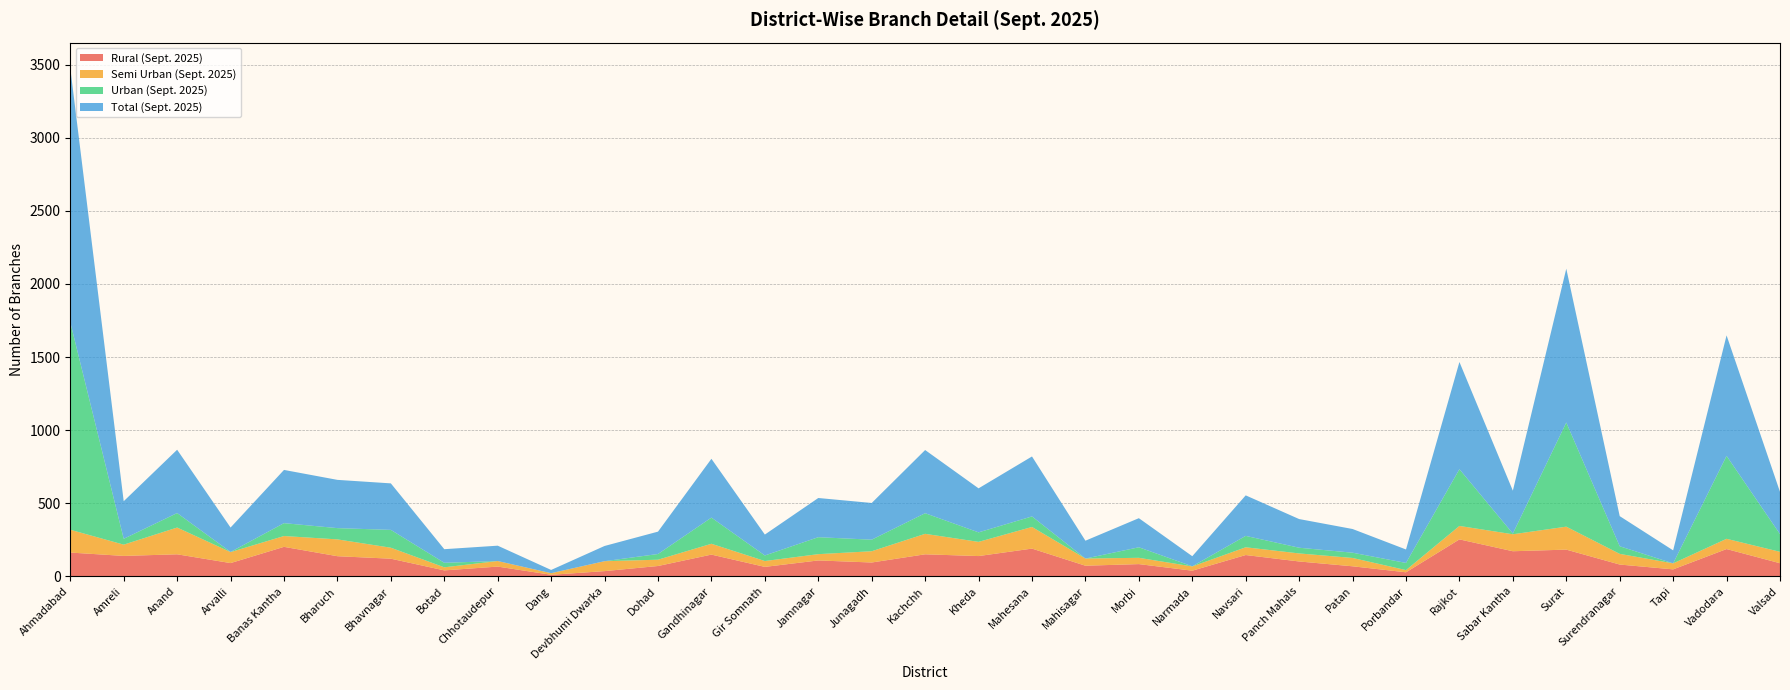

Reading right to left, what are all the values shown in this chart?

Rural (Sept. 2025): Valsad=90	Vadodara=187	Tapi=48	Surendranagar=81	Surat=183	Sabar Kantha=172	Rajkot=253	Porbandar=28	Patan=69	Panch Mahals=102	Navsari=146	Narmada=39	Morbi=84	Mahisagar=73	Mahesana=190	Kheda=139	Kachchh=151	Junagadh=95	Jamnagar=109	Gir Somnath=65	Gandhinagar=149	Dohad=71	Devbhumi Dwarka=36	Dang=11	Chhotaudepur=67	Botad=41	Bhavnagar=121	Bharuch=138	Banas Kantha=202	Arvalli=91	Anand=151	Amreli=140	Ahmadabad=163
Semi Urban (Sept. 2025): Valsad=78	Vadodara=70	Tapi=41	Surendranagar=73	Surat=157	Sabar Kantha=116	Rajkot=92	Porbandar=15	Patan=57	Panch Mahals=55	Navsari=53	Narmada=29	Morbi=43	Mahisagar=49	Mahesana=148	Kheda=97	Kachchh=140	Junagadh=77	Jamnagar=43	Gir Somnath=40	Gandhinagar=74	Dohad=43	Devbhumi Dwarka=68	Dang=11	Chhotaudepur=38	Botad=21	Bhavnagar=75	Bharuch=115	Banas Kantha=74	Arvalli=75	Anand=183	Amreli=77	Ahmadabad=156
Urban (Sept. 2025): Valsad=121	Vadodara=567	Tapi=0	Surendranagar=52	Surat=712	Sabar Kantha=5	Rajkot=388	Porbandar=49	Patan=36	Panch Mahals=39	Navsari=78	Narmada=1	Morbi=72	Mahisagar=0	Mahesana=72	Kheda=65	Kachchh=141	Junagadh=79	Jamnagar=116	Gir Somnath=38	Gandhinagar=179	Dohad=39	Devbhumi Dwarka=0	Dang=0	Chhotaudepur=0	Botad=31	Bhavnagar=122	Bharuch=77	Banas Kantha=88	Arvalli=1	Anand=99	Amreli=40	Ahmadabad=1419
Total (Sept. 2025): Valsad=289	Vadodara=824	Tapi=89	Surendranagar=206	Surat=1052	Sabar Kantha=293	Rajkot=733	Porbandar=92	Patan=162	Panch Mahals=196	Navsari=277	Narmada=69	Morbi=199	Mahisagar=122	Mahesana=410	Kheda=301	Kachchh=432	Junagadh=251	Jamnagar=268	Gir Somnath=143	Gandhinagar=402	Dohad=153	Devbhumi Dwarka=104	Dang=22	Chhotaudepur=105	Botad=93	Bhavnagar=318	Bharuch=330	Banas Kantha=364	Arvalli=167	Anand=433	Amreli=257	Ahmadabad=1738